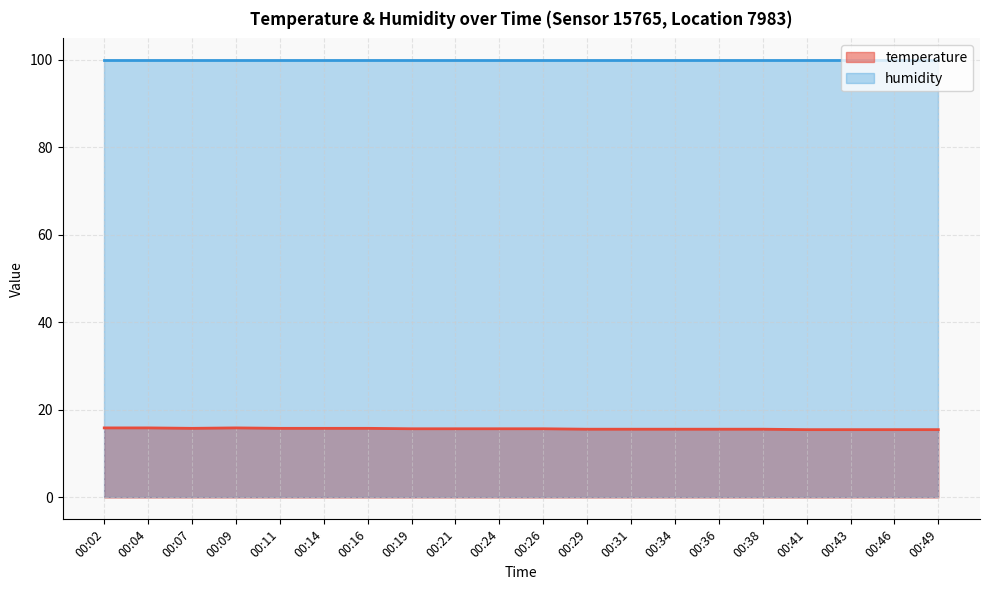

Between 00:38 and 00:26, which is larger?

00:26